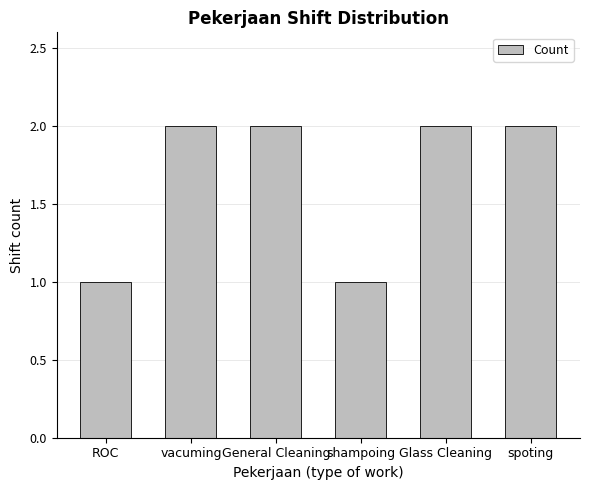

Which has a higher value, ROC or spoting?

spoting